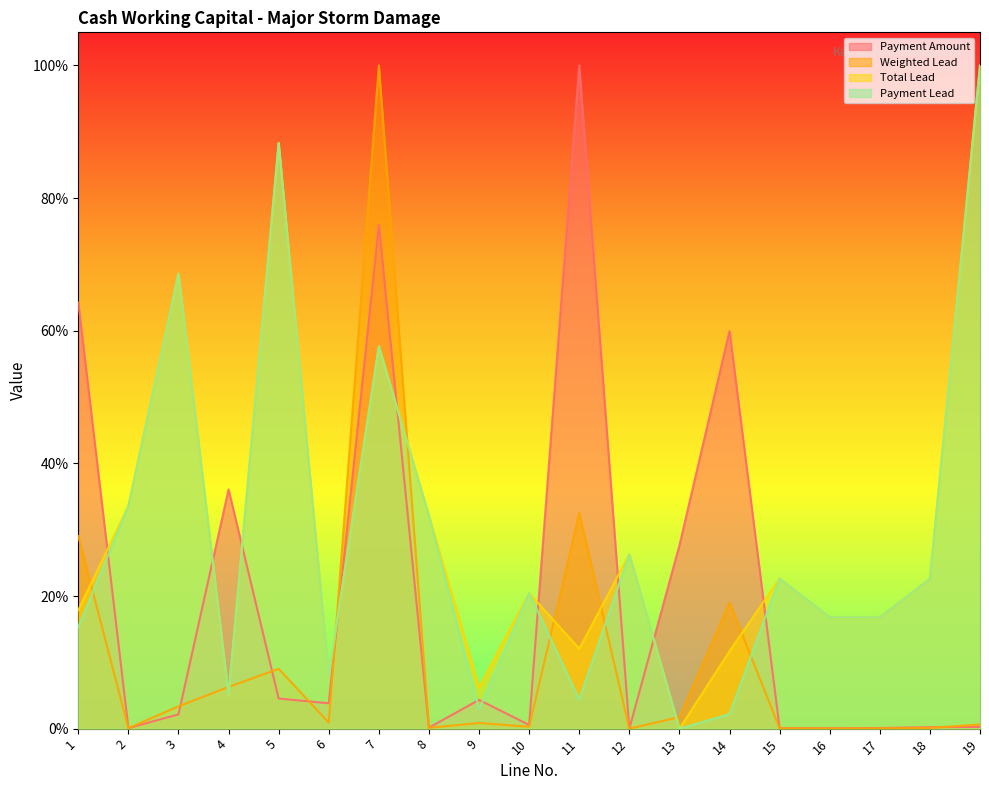

Which series has the largest total across all categories?

Total Lead